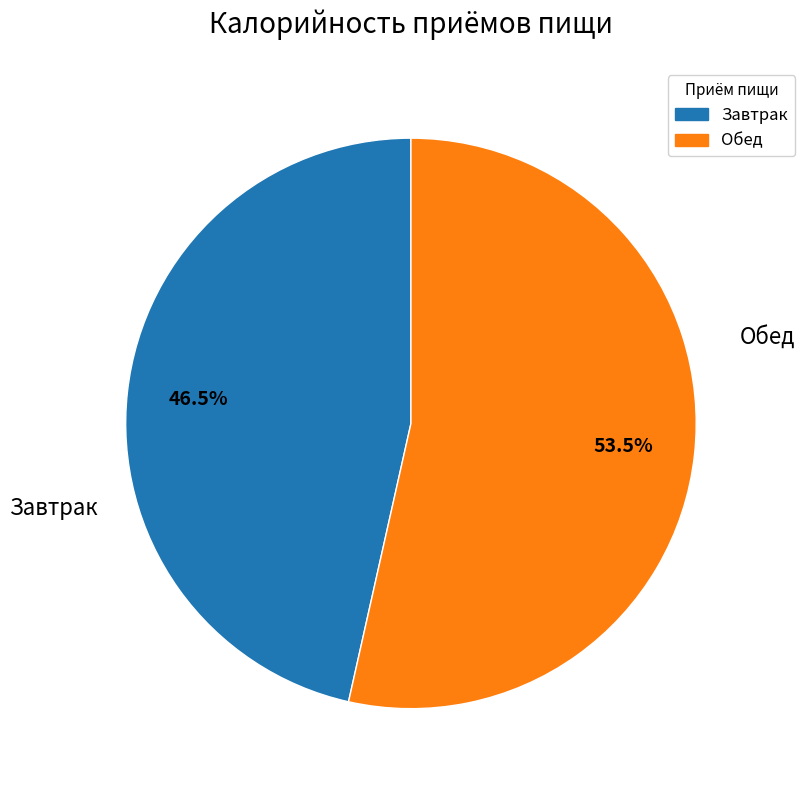

What portion of the pie excludes Обед?

46.5%